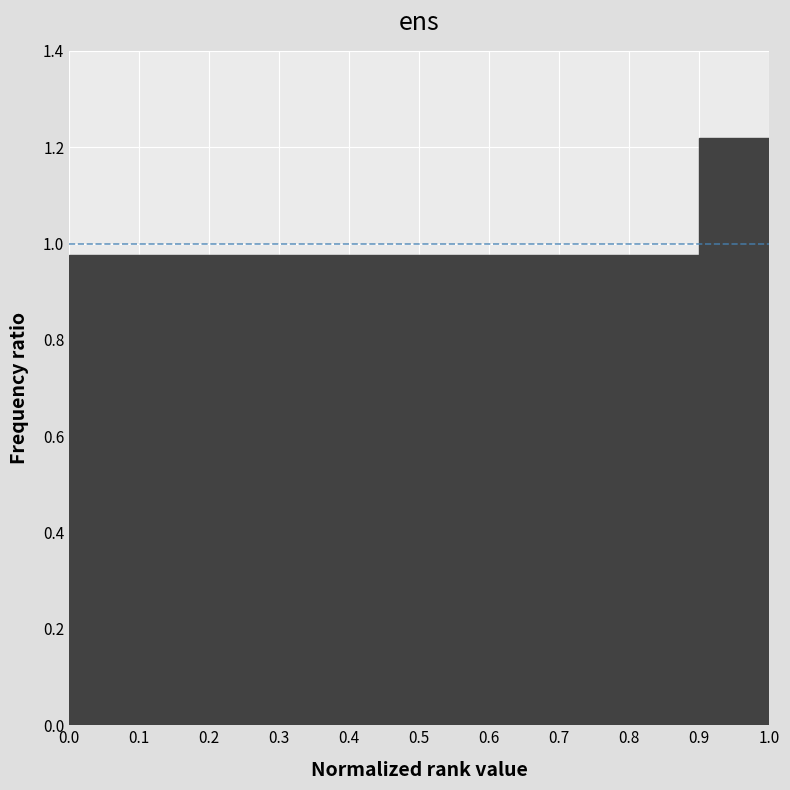

Reading left to right, list every bar in this chart as the range it spans on the x-axis followed by its height. The values are not printed on the chart, so give them approximately, as read against the axis.

0.0 to 0.1: 0.98
0.1 to 0.2: 0.98
0.2 to 0.3: 0.98
0.3 to 0.4: 0.98
0.4 to 0.5: 0.98
0.5 to 0.6: 0.98
0.6 to 0.7: 0.98
0.7 to 0.8: 0.98
0.8 to 0.9: 0.98
0.9 to 1.0: 1.22